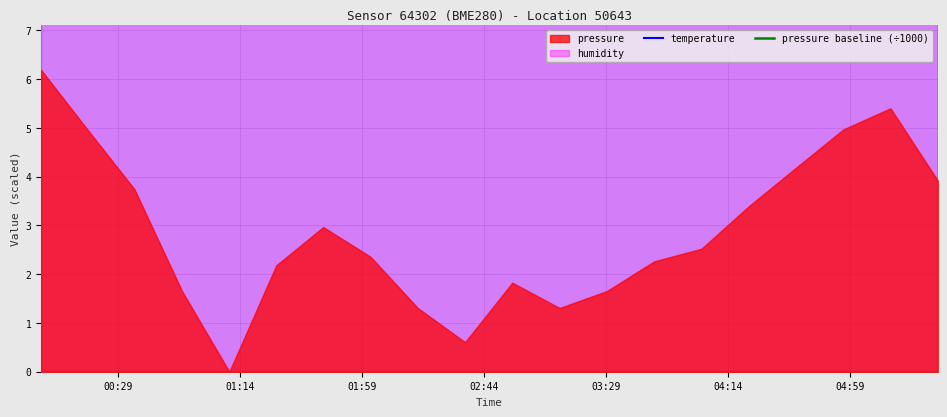

What is the average value of the temperature series?

1423